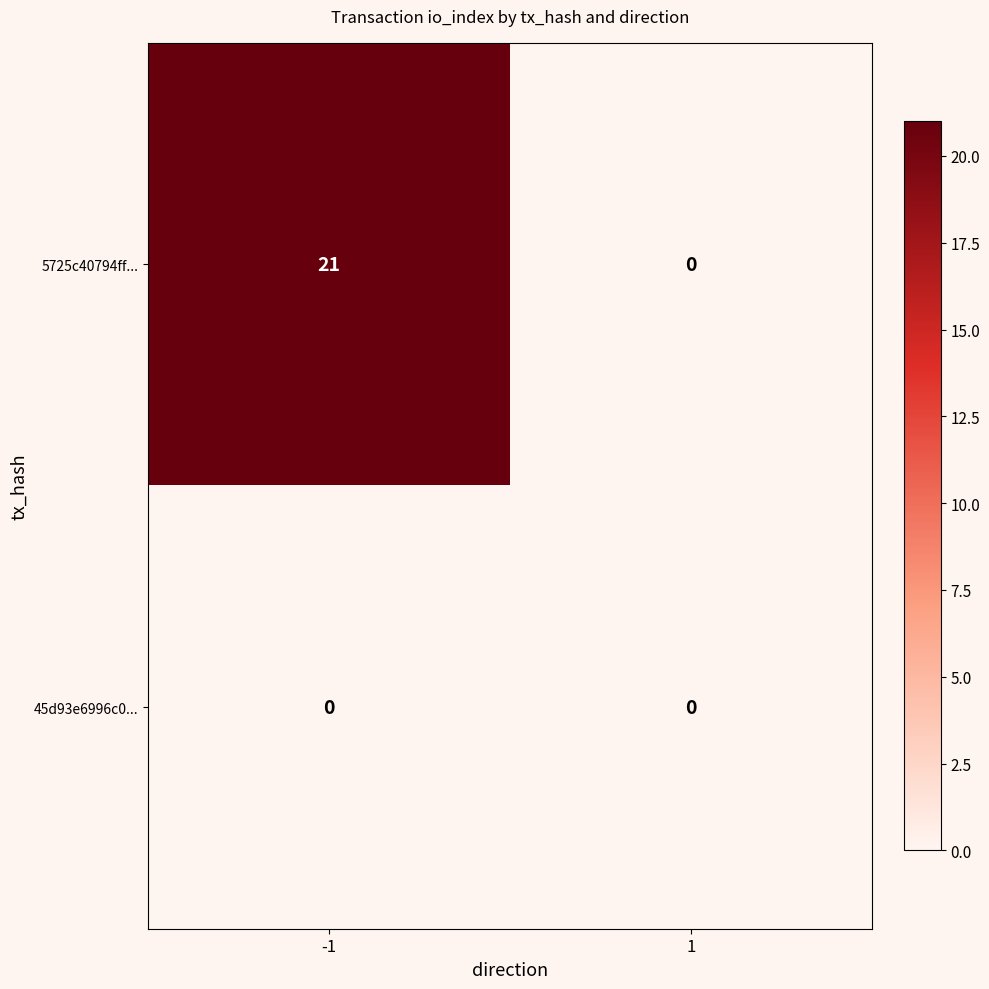

Rank the series at -1 from highest to lowest value.

5725c40794ff..., 45d93e6996c0...